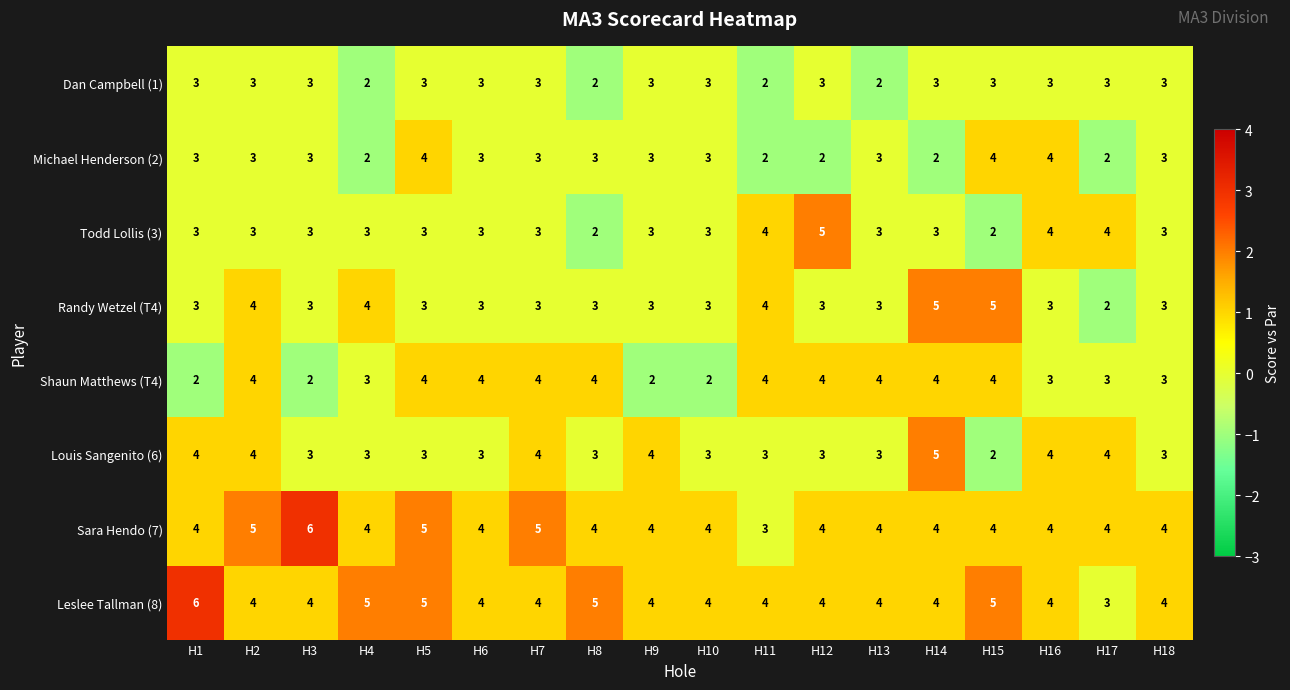

What value does the Michael Henderson (2) series have at H9?

3